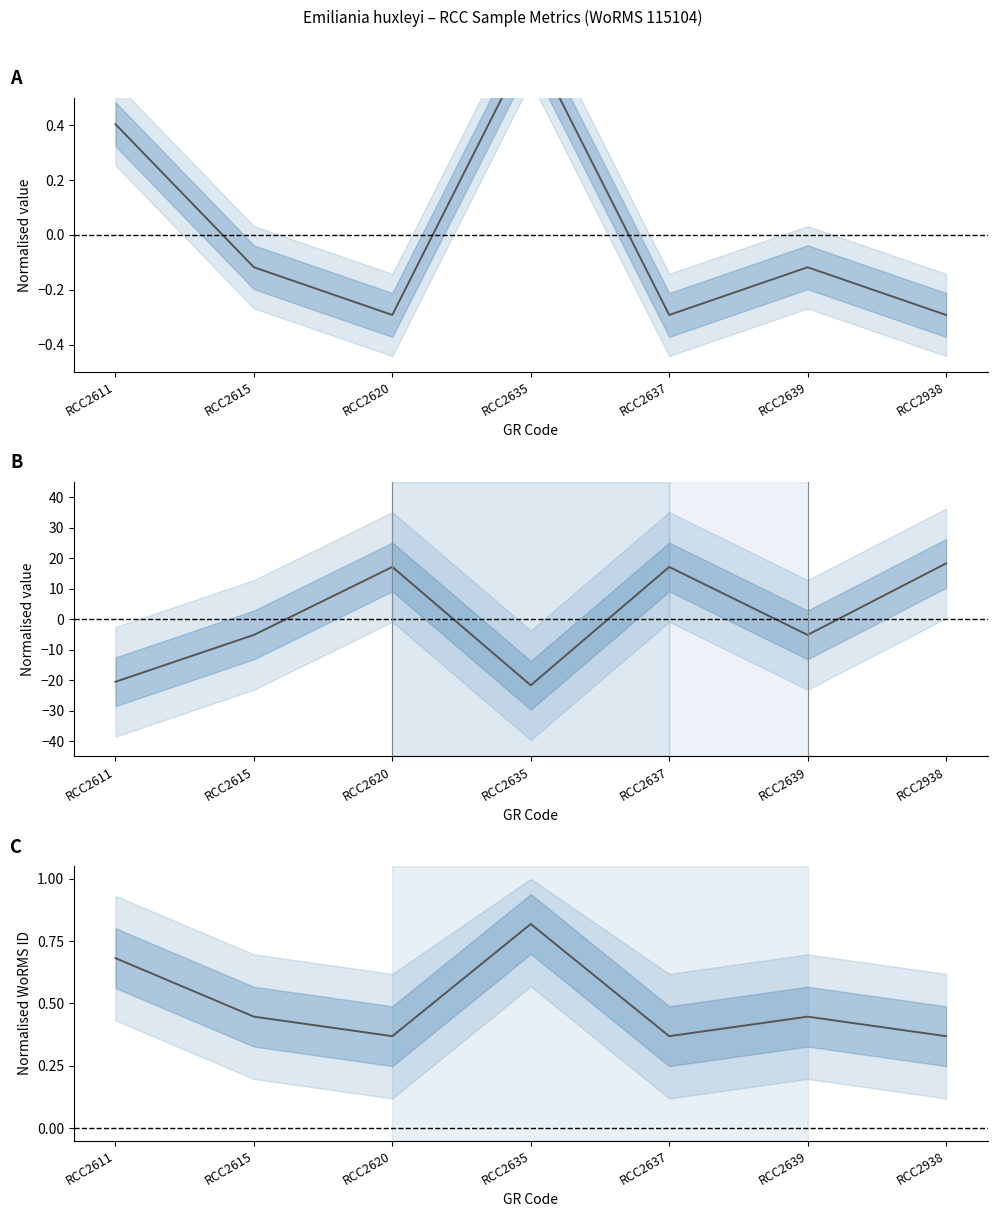

What is the value of the WoRMS ID (normalised) point at the 3rd from the left?

0.4